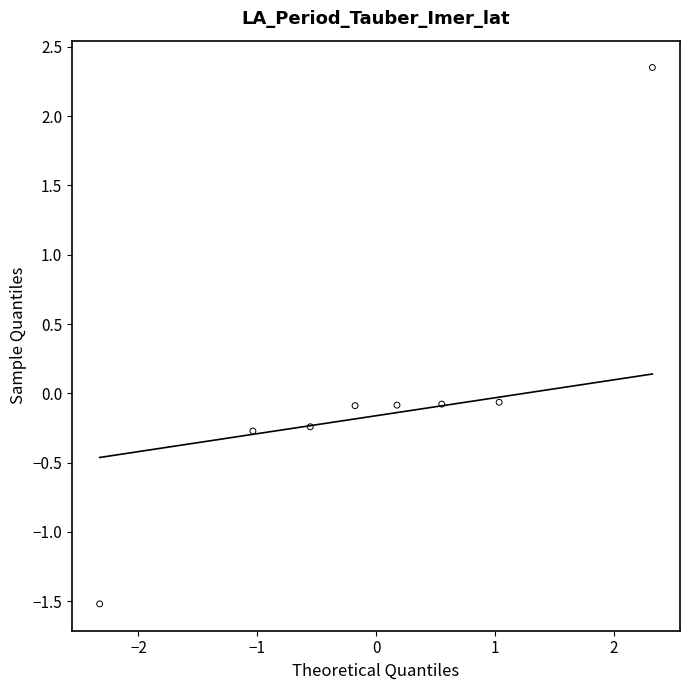

What is the range of X values (max minus min)?

4.7